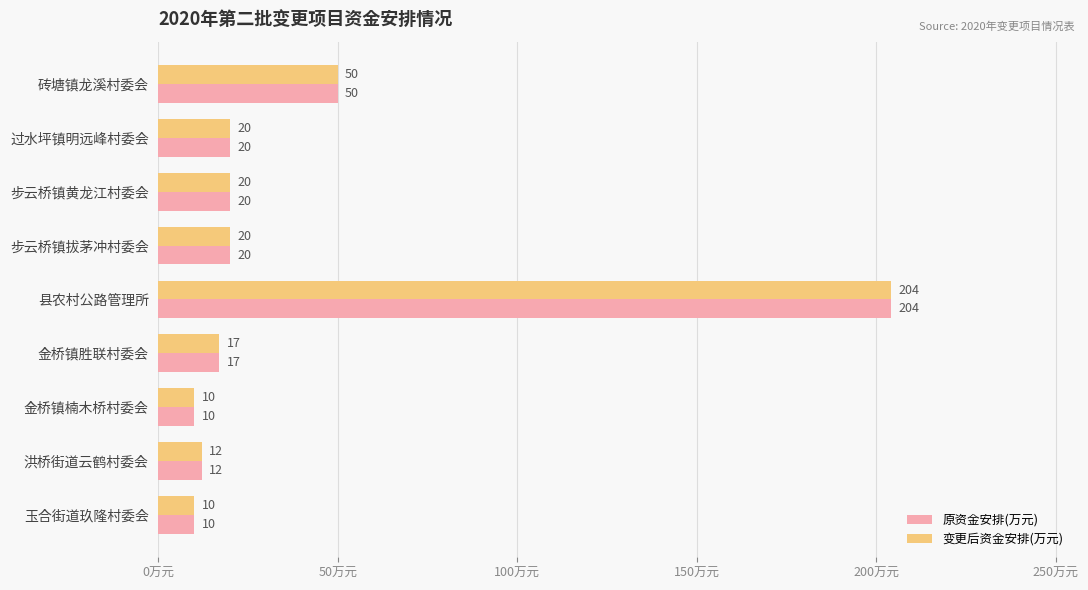

What is the difference between the second highest and second lowest values in the 变更后资金安排(万元) series?

40.0